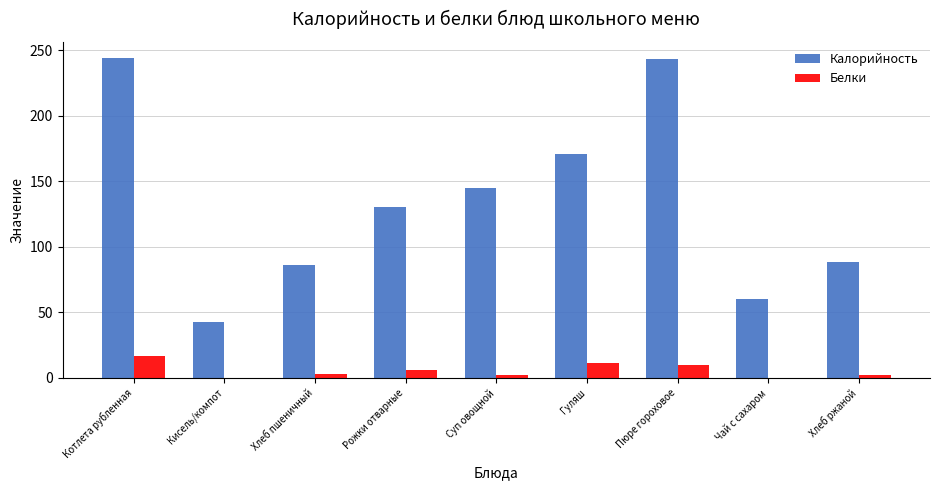

Between Рожки отварные and Пюре гороховое, which series saw the biggest shift?

Калорийность